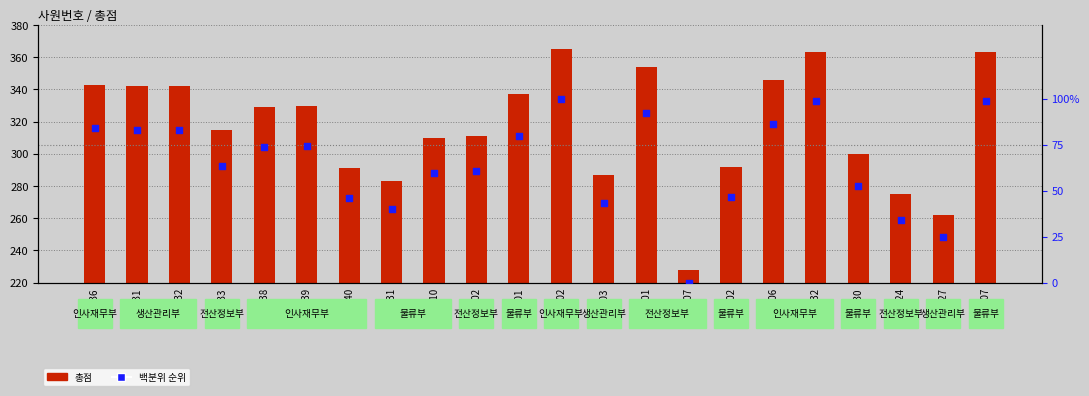

What is the total value across all series at 가r038?

402.7